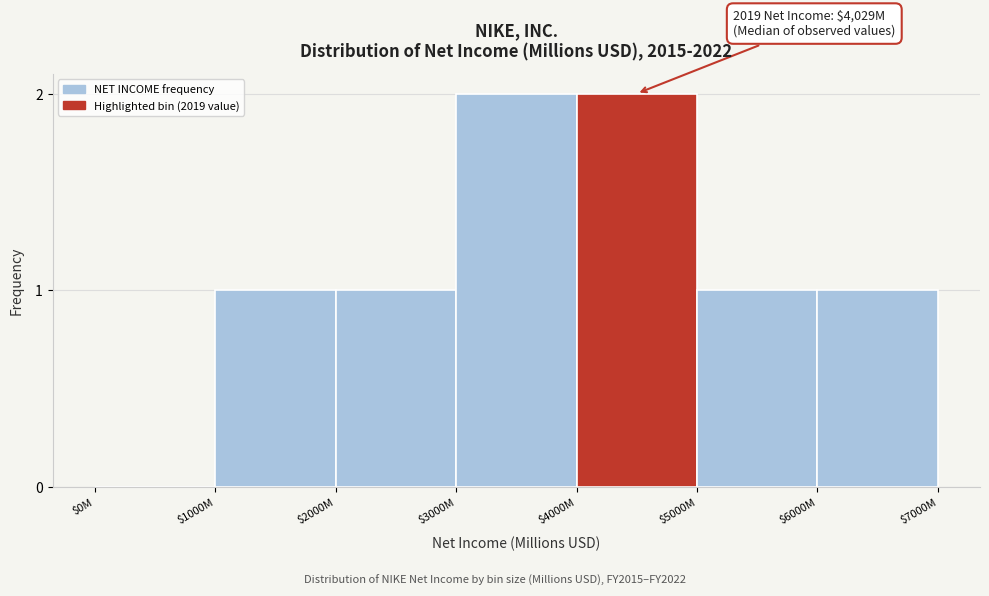

True or false: the data shows 2 at $4000M.

True